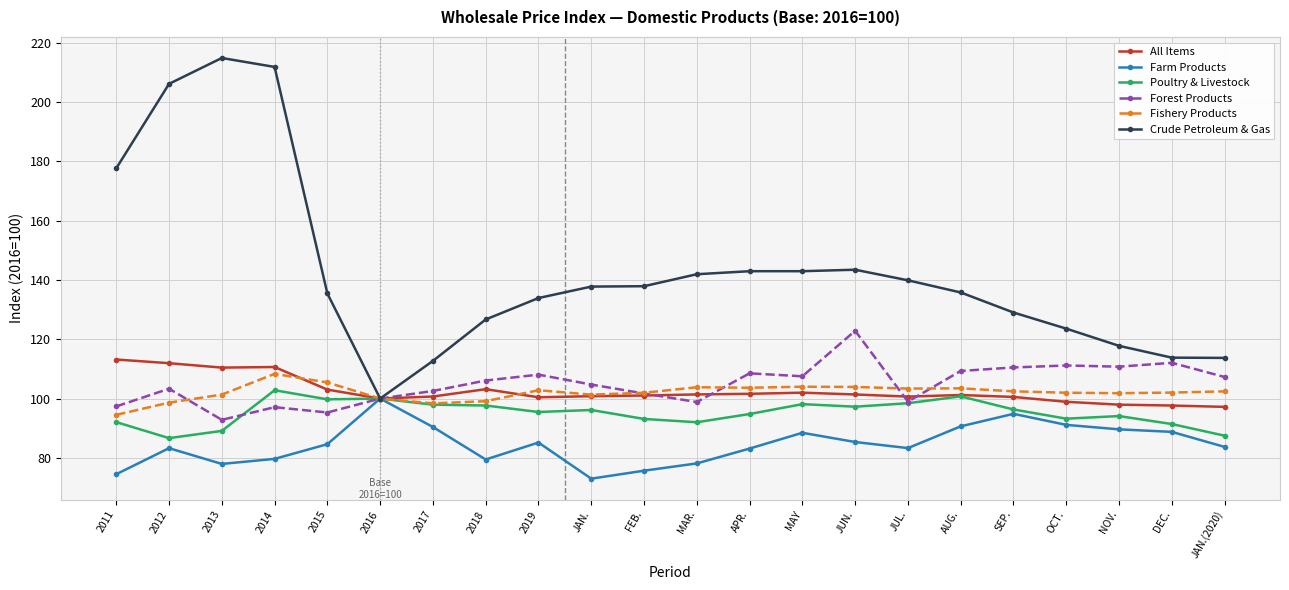

How many series are shown in this chart?

6